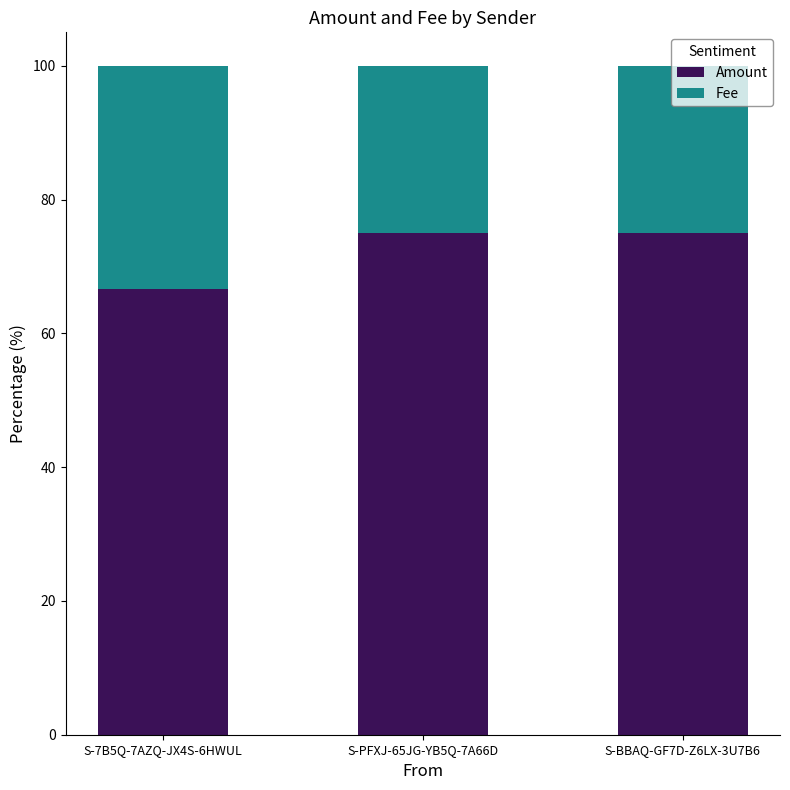

The Amount series shows 24.2 at S-PFXJ-65JG-YB5Q-7A66D. True or false?

False